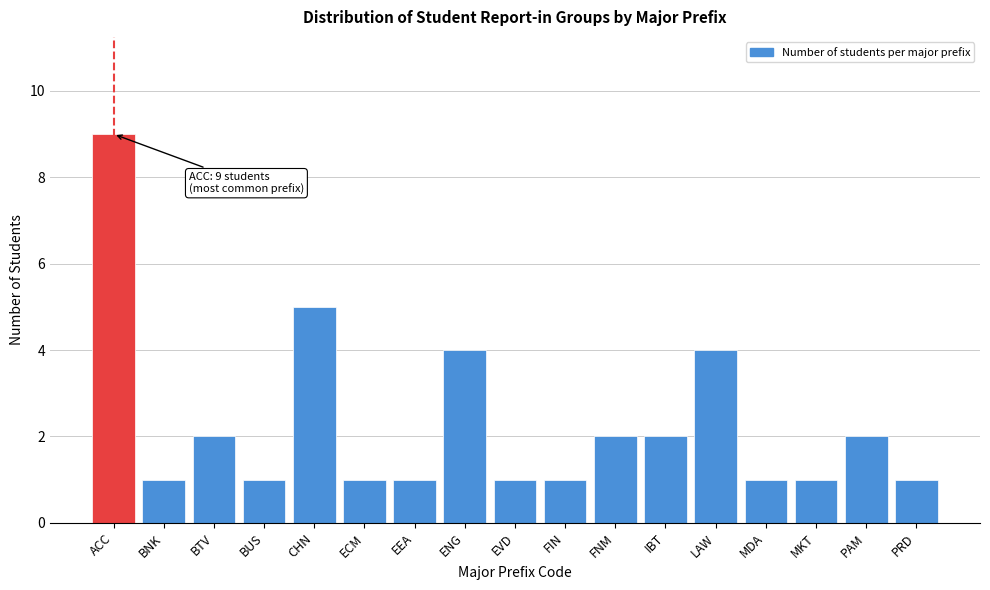

Reading left to right, list all the values displayed in this chart.

9	1	2	1	5	1	1	4	1	1	2	2	4	1	1	2	1